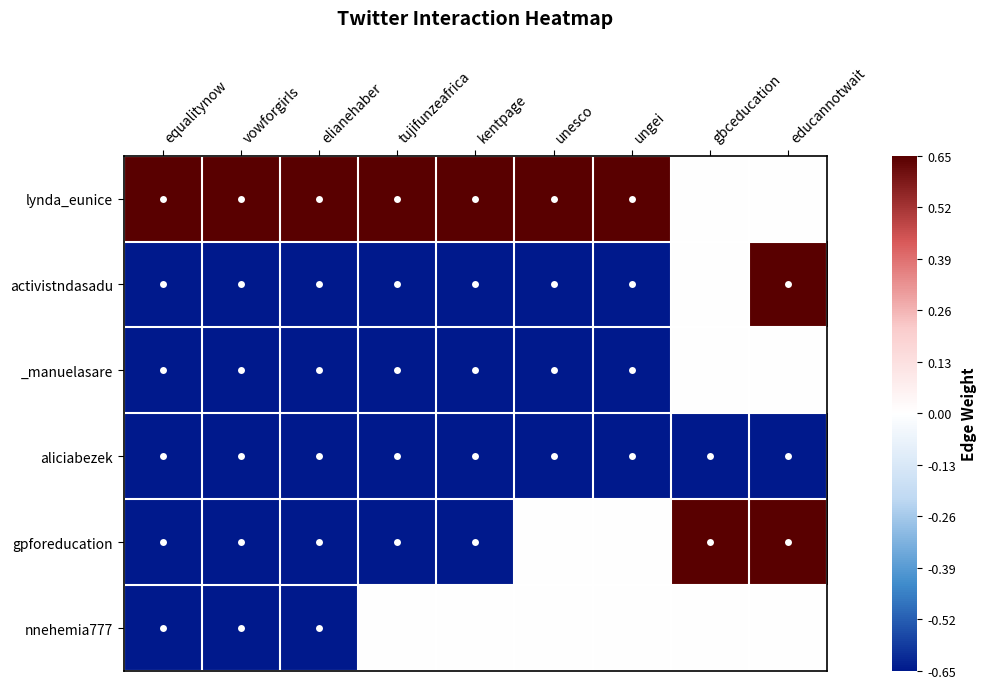

Rank the series by their maximum value, from highest to lowest.

lynda_eunice, activistndasadu, gpforeducation, _manuelasare, nnehemia777, aliciabezek